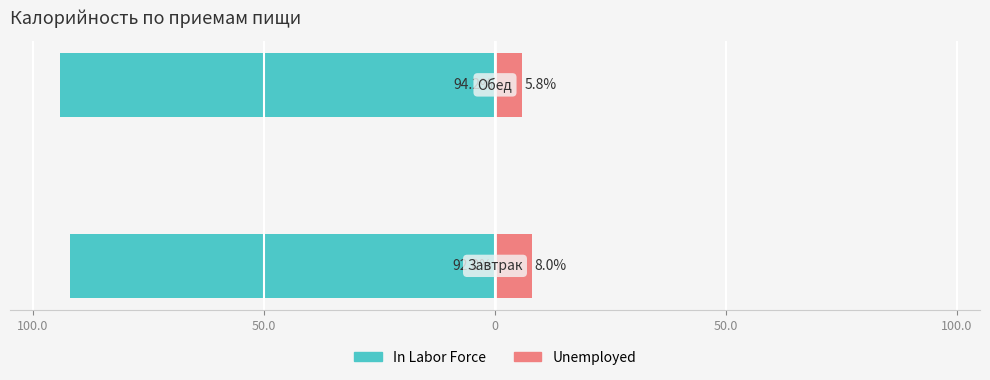

List the series in order of their peak value, lowest first.

In Labor Force, Unemployed